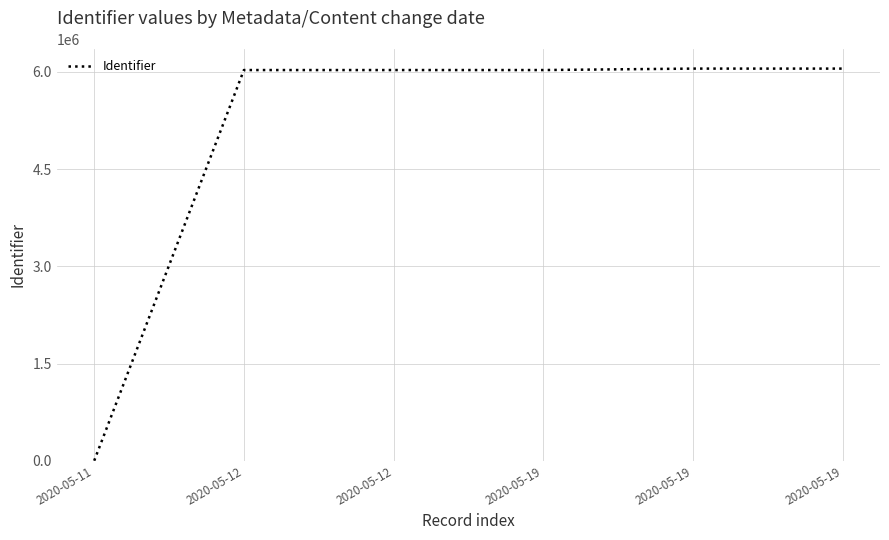

What is the average value?

5032038